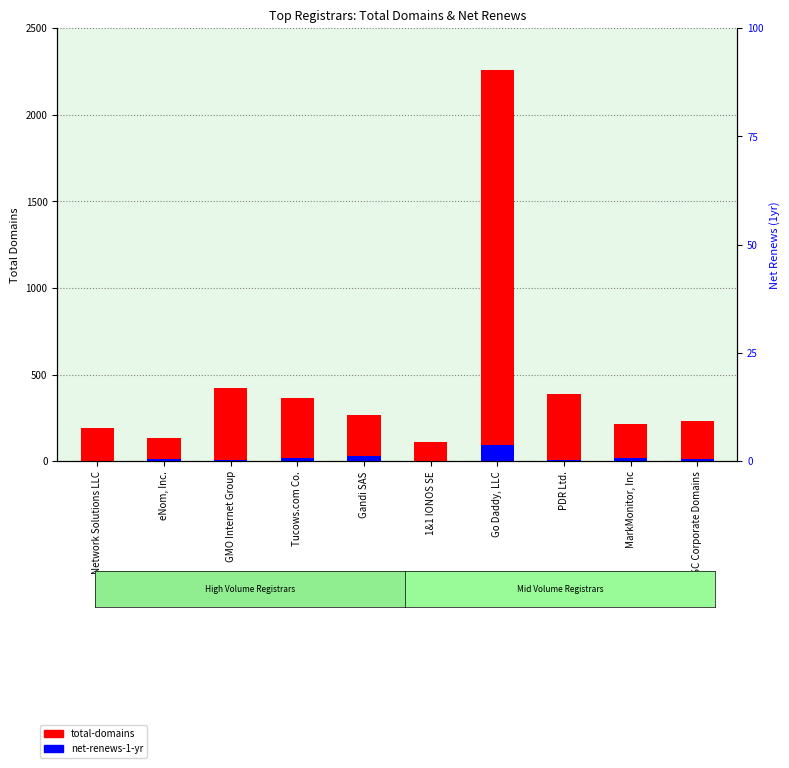

Reading left to right, what are all the values shown in this chart?

total-domains: 190	132	422	367	268	109	2260	386	218	233
net-renews-1-yr: 2	11	10	16	31	3	94	10	17	14